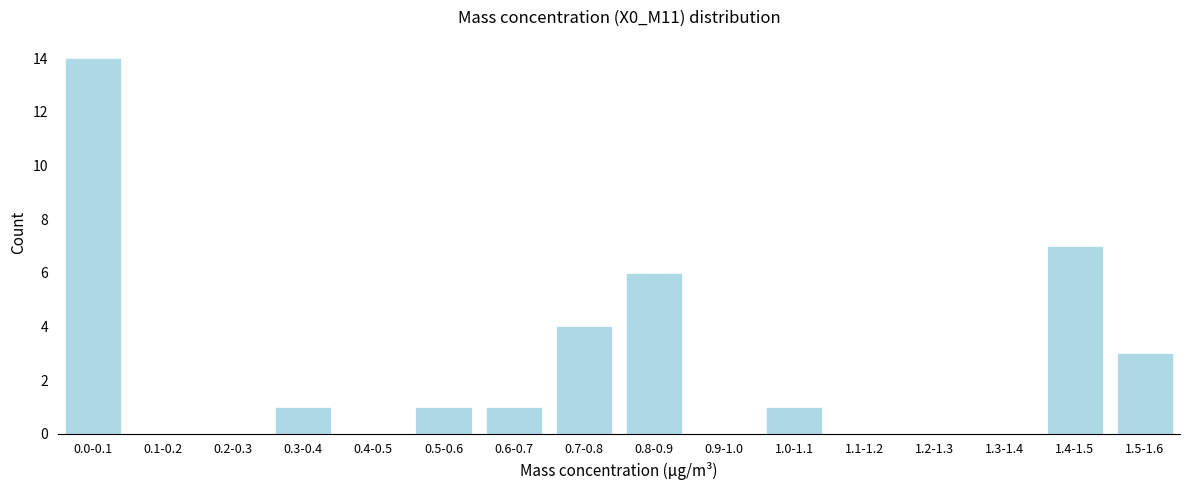

What is the change in value from 1.3-1.4 to 1.5-1.6?

+3